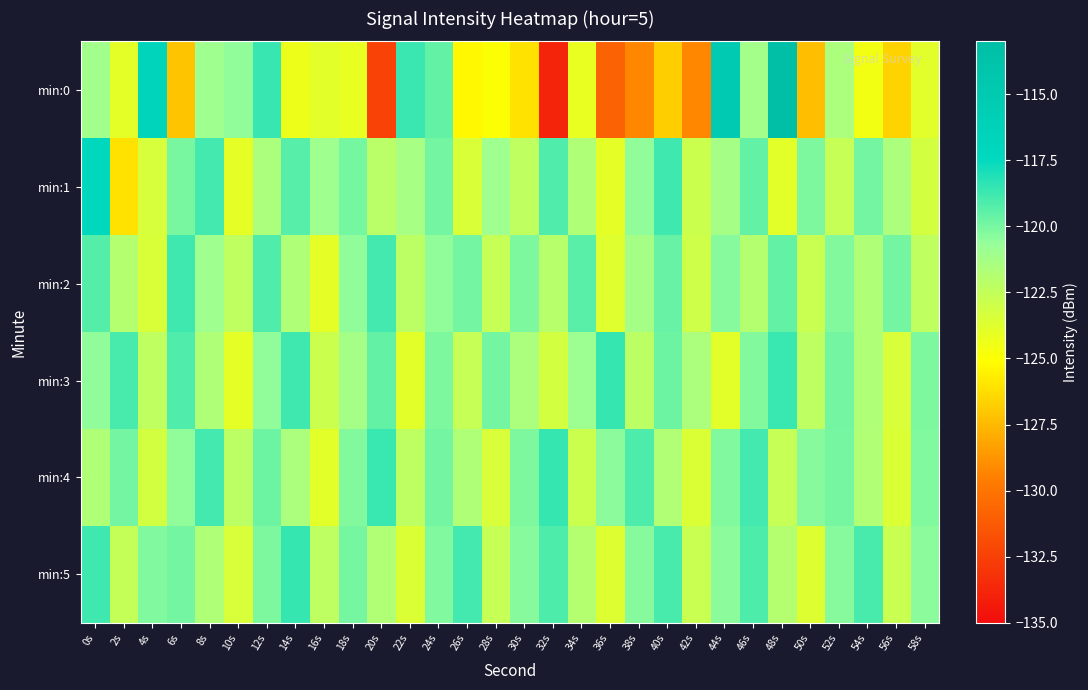

Reading left to right, extract all data points from this chart.

min:0: 0s=-121.1	2s=-123.9	4s=-116.9	6s=-127.1	8s=-121.0	10s=-120.5	12s=-118.6	14s=-124.3	16s=-123.9	18s=-124.2	20s=-132.4	22s=-118.7	24s=-119.5	26s=-125.3	28s=-125.0	30s=-126.1	32s=-133.9	34s=-124.1	36s=-130.8	38s=-129.2	40s=-126.8	42s=-129.2	44s=-115.2	46s=-121.1	48s=-113.1	50s=-127.3	52s=-121.5	54s=-124.6	56s=-126.6	58s=-123.9
min:1: 0s=-117.3	2s=-126.1	4s=-123.4	6s=-120.0	8s=-118.9	10s=-124.0	12s=-121.5	14s=-119.3	16s=-121.0	18s=-119.9	20s=-122.1	22s=-121.3	24s=-119.9	26s=-123.5	28s=-121.0	30s=-122.3	32s=-119.1	34s=-121.7	36s=-124.0	38s=-120.5	40s=-118.8	42s=-122.9	44s=-121.2	46s=-119.5	48s=-123.9	50s=-120.1	52s=-122.7	54s=-119.9	56s=-121.5	58s=-123.2
min:2: 0s=-119.2	2s=-121.9	4s=-123.5	6s=-118.8	8s=-121.0	10s=-122.3	12s=-119.1	14s=-121.7	16s=-124.0	18s=-120.5	20s=-118.9	22s=-122.2	24s=-120.5	26s=-119.9	28s=-122.7	30s=-120.1	32s=-122.0	34s=-119.3	36s=-123.8	38s=-121.2	40s=-119.7	42s=-123.0	44s=-120.3	46s=-121.9	48s=-119.5	50s=-122.8	52s=-120.2	54s=-121.7	56s=-119.9	58s=-122.3
min:3: 0s=-120.5	2s=-119.0	4s=-122.3	6s=-119.1	8s=-121.7	10s=-124.0	12s=-120.5	14s=-118.8	16s=-122.9	18s=-121.2	20s=-119.5	22s=-123.9	24s=-120.1	26s=-122.7	28s=-119.9	30s=-121.5	32s=-123.2	34s=-120.9	36s=-118.5	38s=-122.2	40s=-119.8	42s=-121.5	44s=-123.9	46s=-120.2	48s=-118.7	50s=-122.3	52s=-119.9	54s=-121.7	56s=-123.4	58s=-120.1
min:4: 0s=-121.7	2s=-119.9	4s=-123.2	6s=-120.5	8s=-118.9	10s=-122.2	12s=-119.8	14s=-121.5	16s=-123.9	18s=-120.2	20s=-118.7	22s=-122.3	24s=-119.9	26s=-121.7	28s=-123.4	30s=-120.1	32s=-118.5	34s=-122.9	36s=-120.4	38s=-119.1	40s=-121.8	42s=-123.5	44s=-120.2	46s=-118.9	48s=-122.7	50s=-120.3	52s=-120.0	54s=-121.8	56s=-123.5	58s=-120.2
min:5: 0s=-118.8	2s=-122.5	4s=-120.2	6s=-119.9	8s=-121.7	10s=-123.4	12s=-120.1	14s=-118.5	16s=-122.3	18s=-120.0	20s=-121.8	22s=-123.5	24s=-120.2	26s=-118.9	28s=-122.7	30s=-120.3	32s=-119.1	34s=-121.9	36s=-123.7	38s=-120.3	40s=-119.0	42s=-122.8	44s=-120.4	46s=-119.1	48s=-121.9	50s=-123.7	52s=-120.3	54s=-119.0	56s=-122.8	58s=-120.4